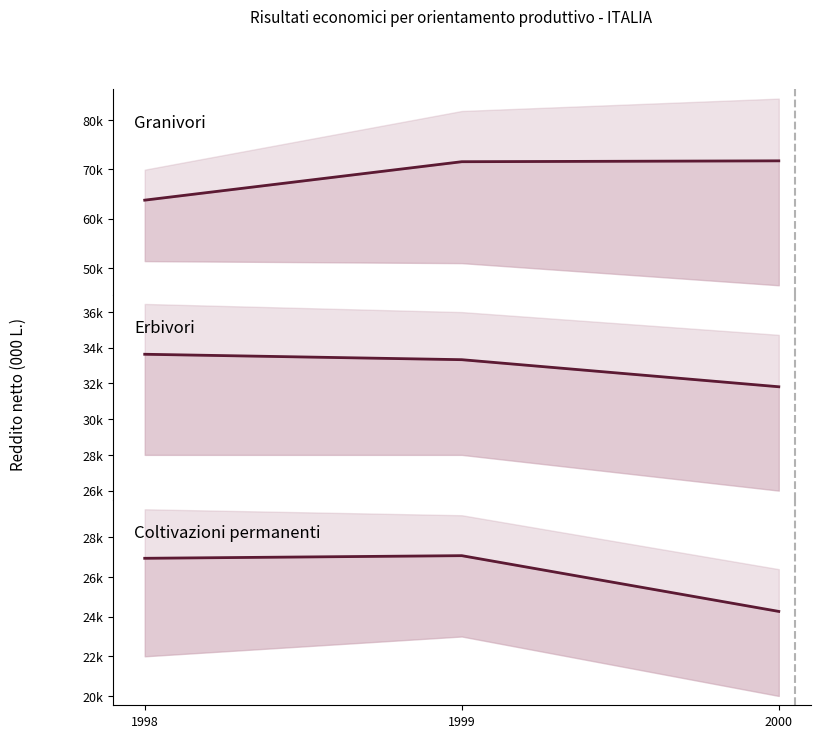

Which category has the lowest value in the Coltivazioni permanenti series?

2000